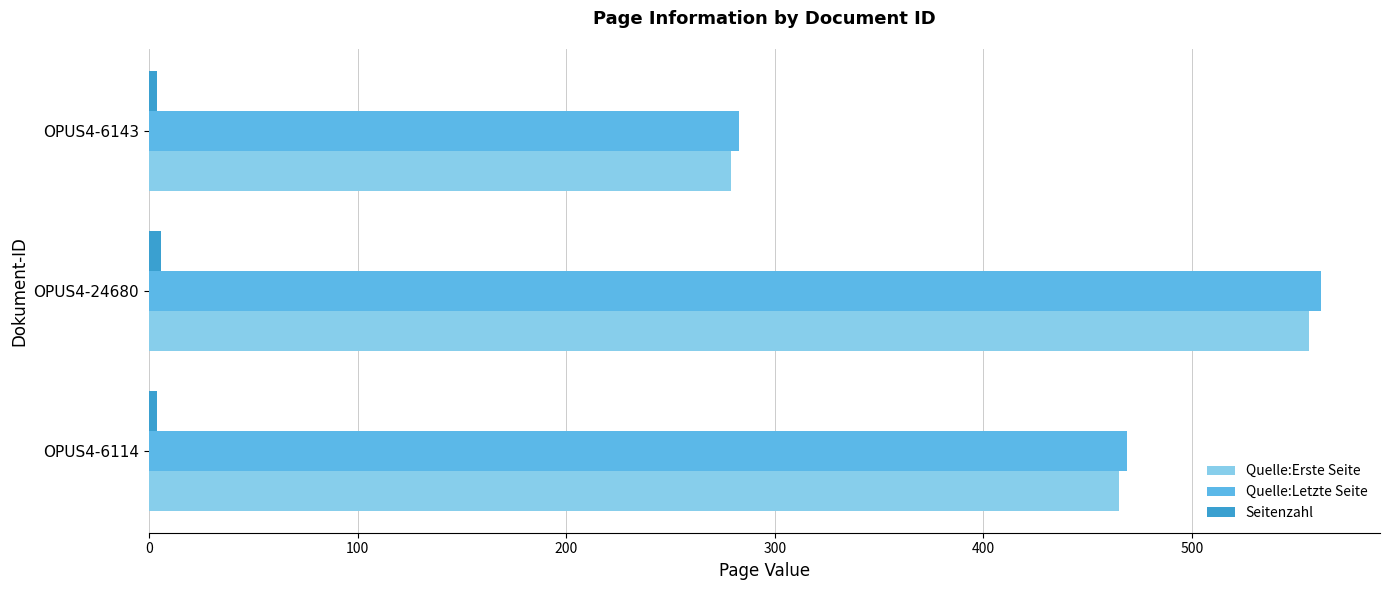

How many Quelle:Erste Seite values are between 279 and 556?

3